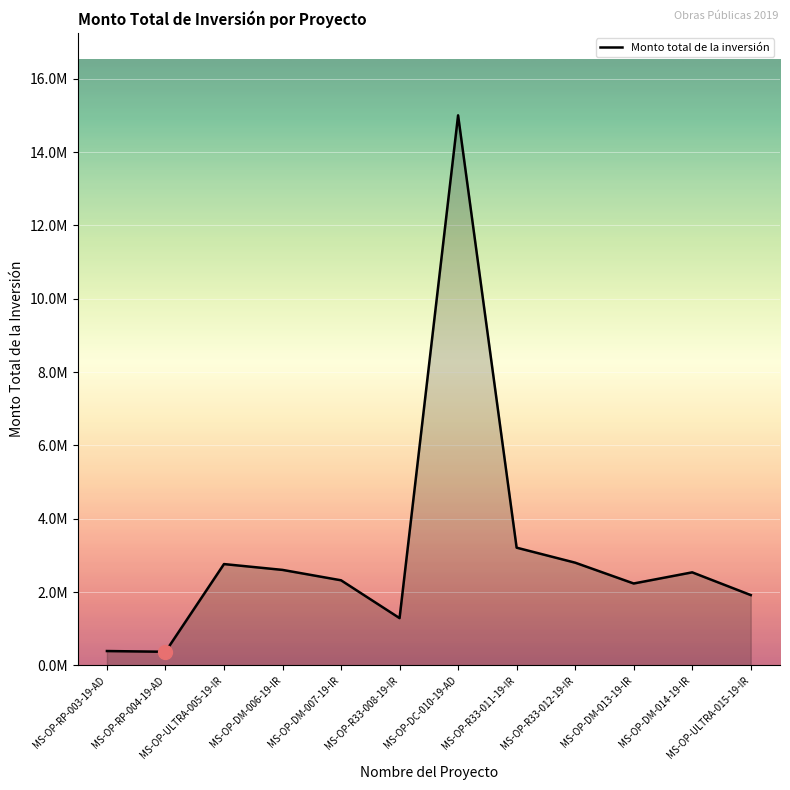

What is the average value?

3118806.8